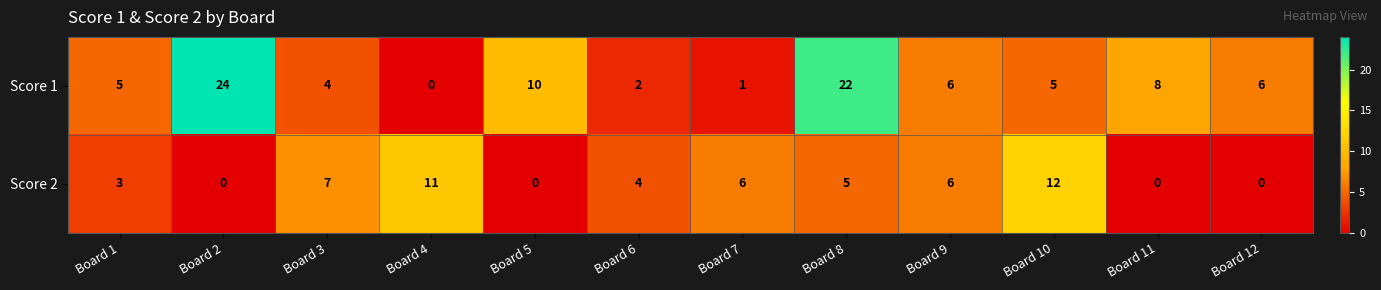

How many values in Score 2 are above zero?

8